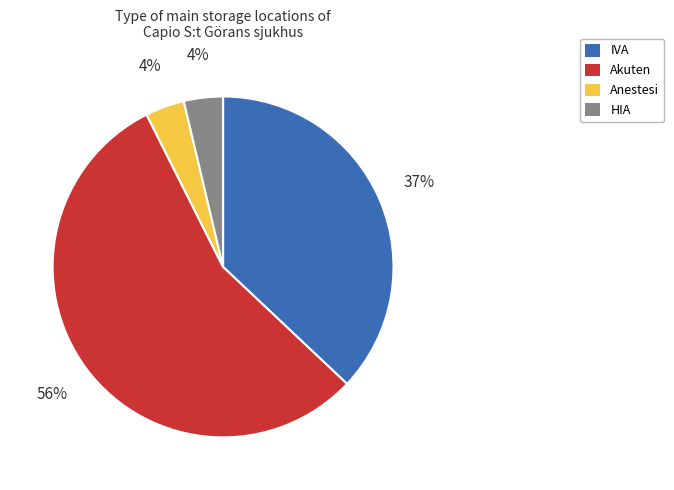

To the nearest percent, what percentage of the pie is Anestesi?

4%